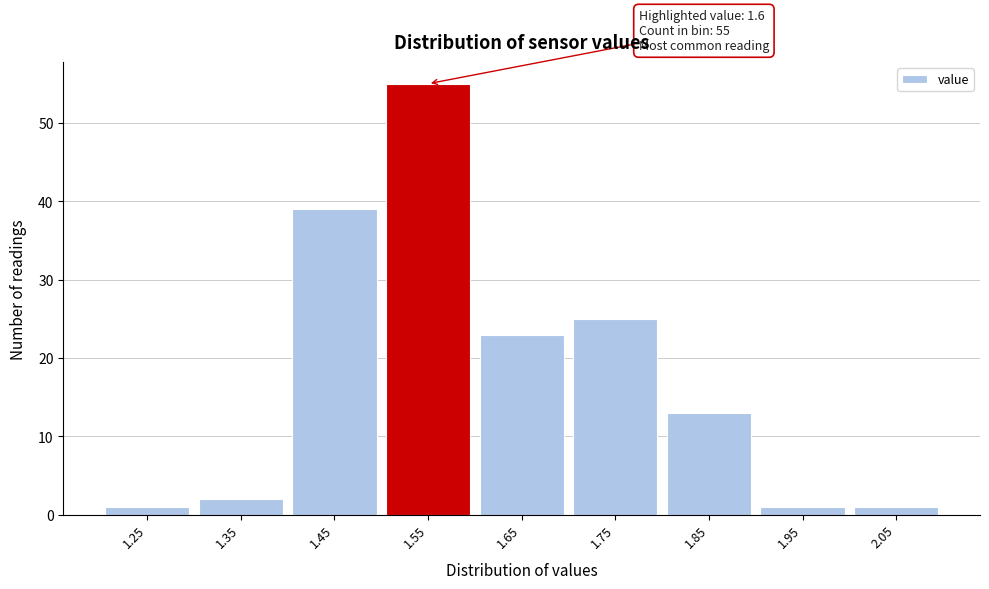

Reading left to right, what are all the values shown in this chart?

1	2	39	55	23	25	13	1	1